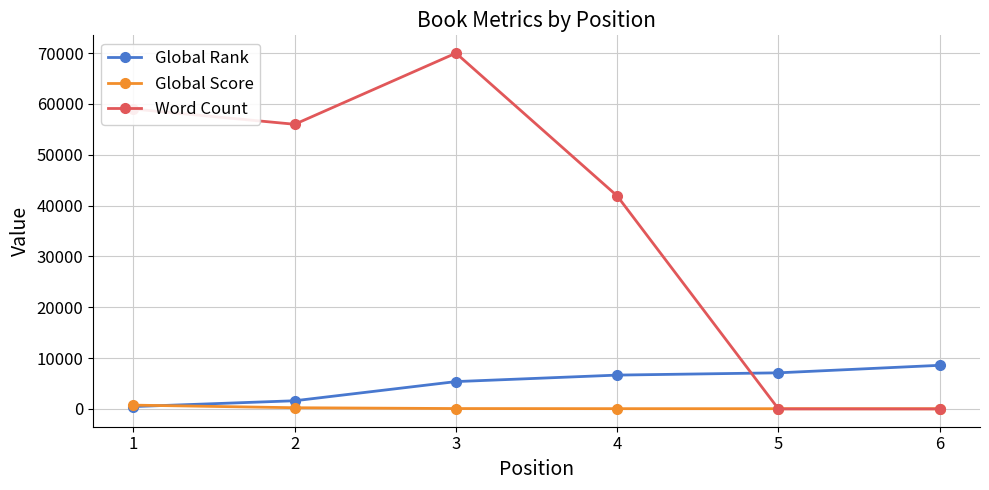

Where does the Word Count series first go above 56000?

1